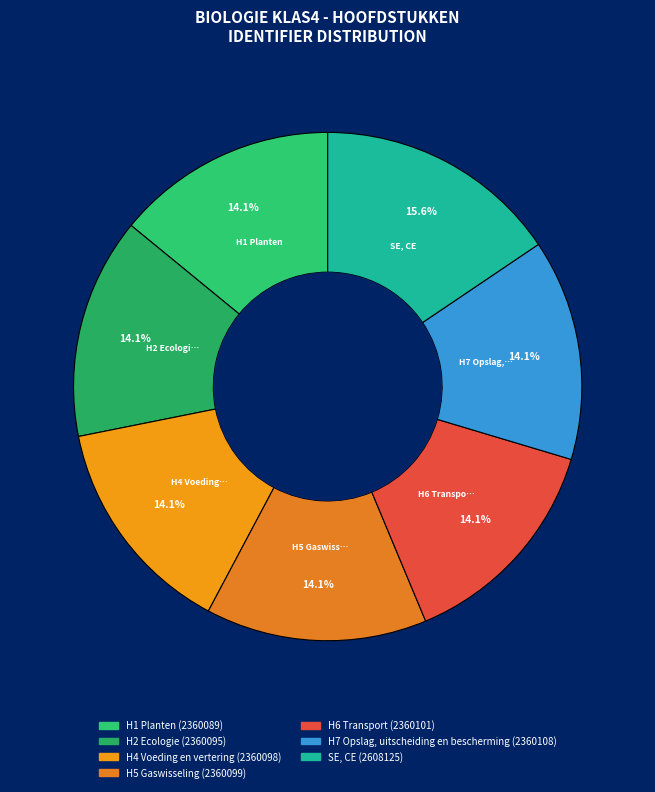

Does H5 Gaswisseling represent more than half of the total?

No